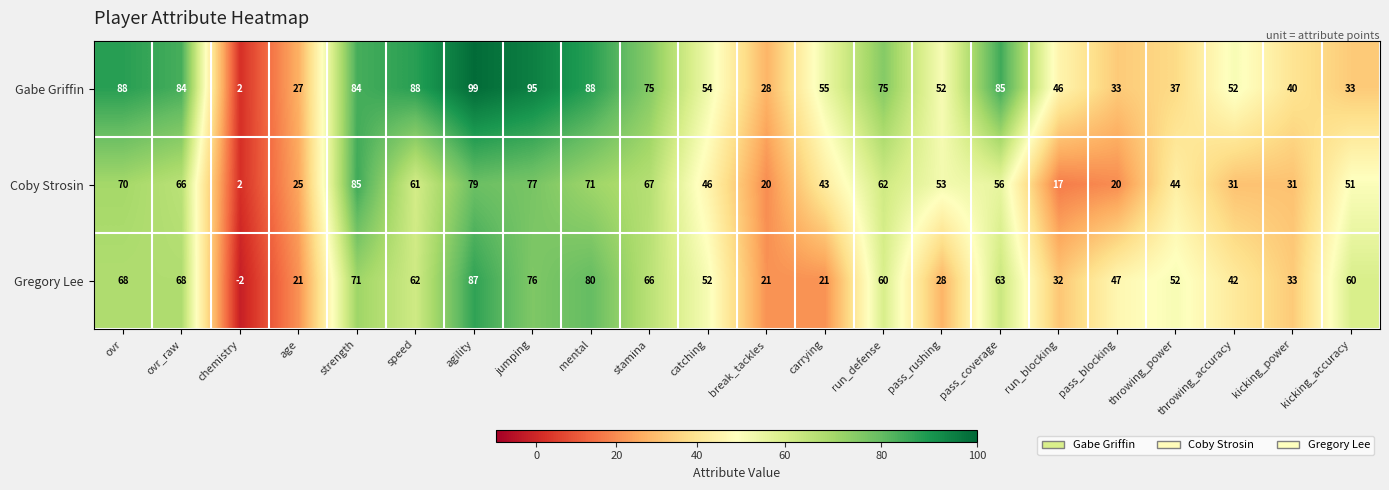

What is the total value across all series at run_defense?

197